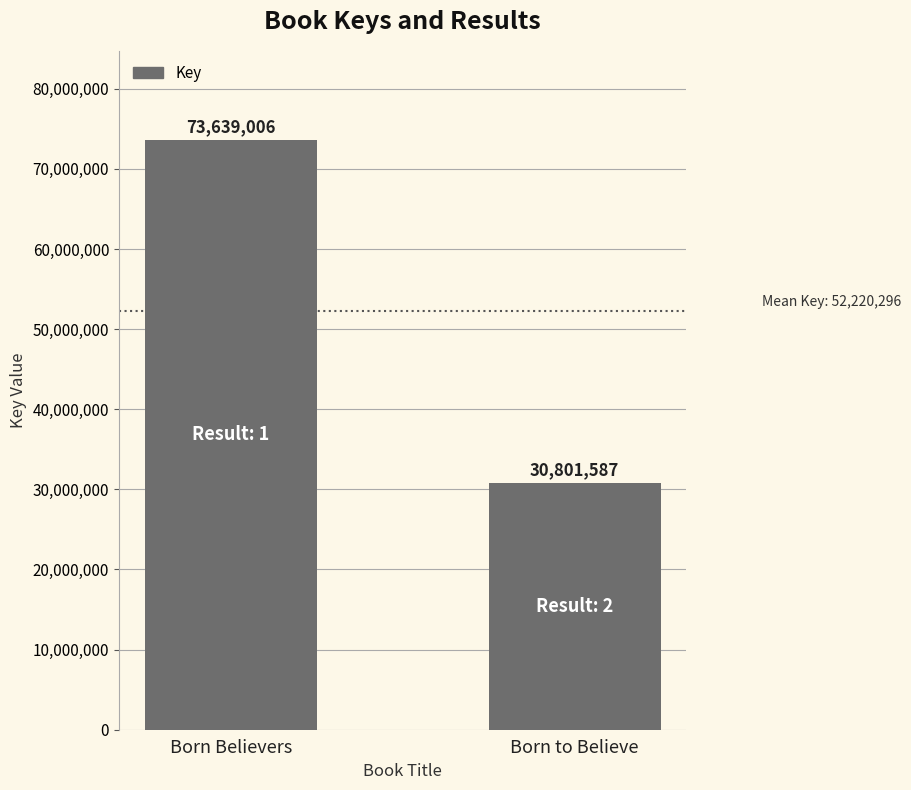

How many data points does each series have?

2